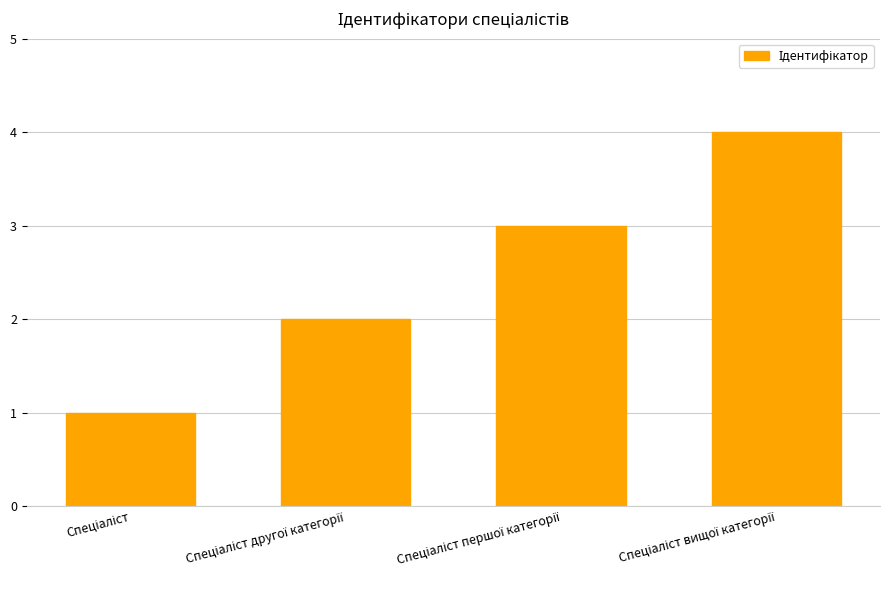

What is the difference between the second highest and second lowest values?

1